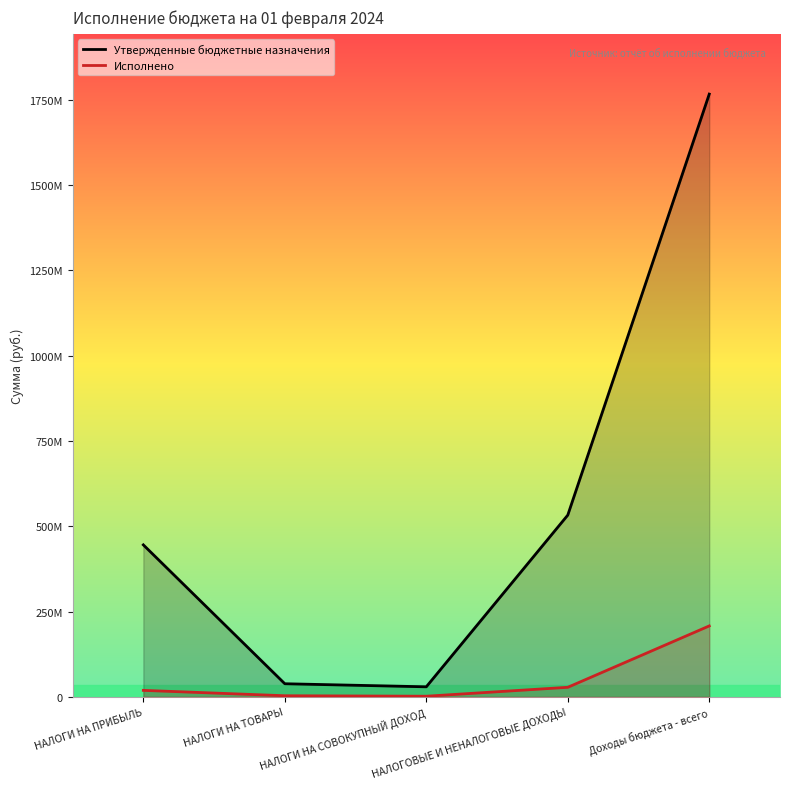

True or false: Исполнено has more than 2 interior local peaks.

False